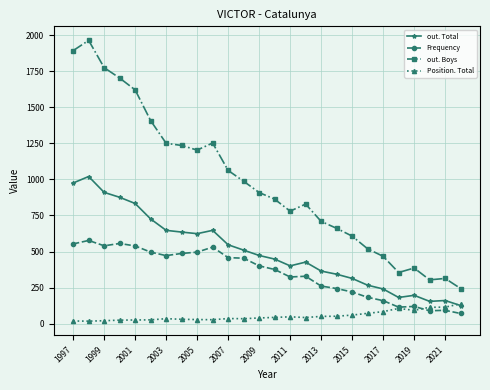

Which series has the largest range (max minus min)?

out. Boys